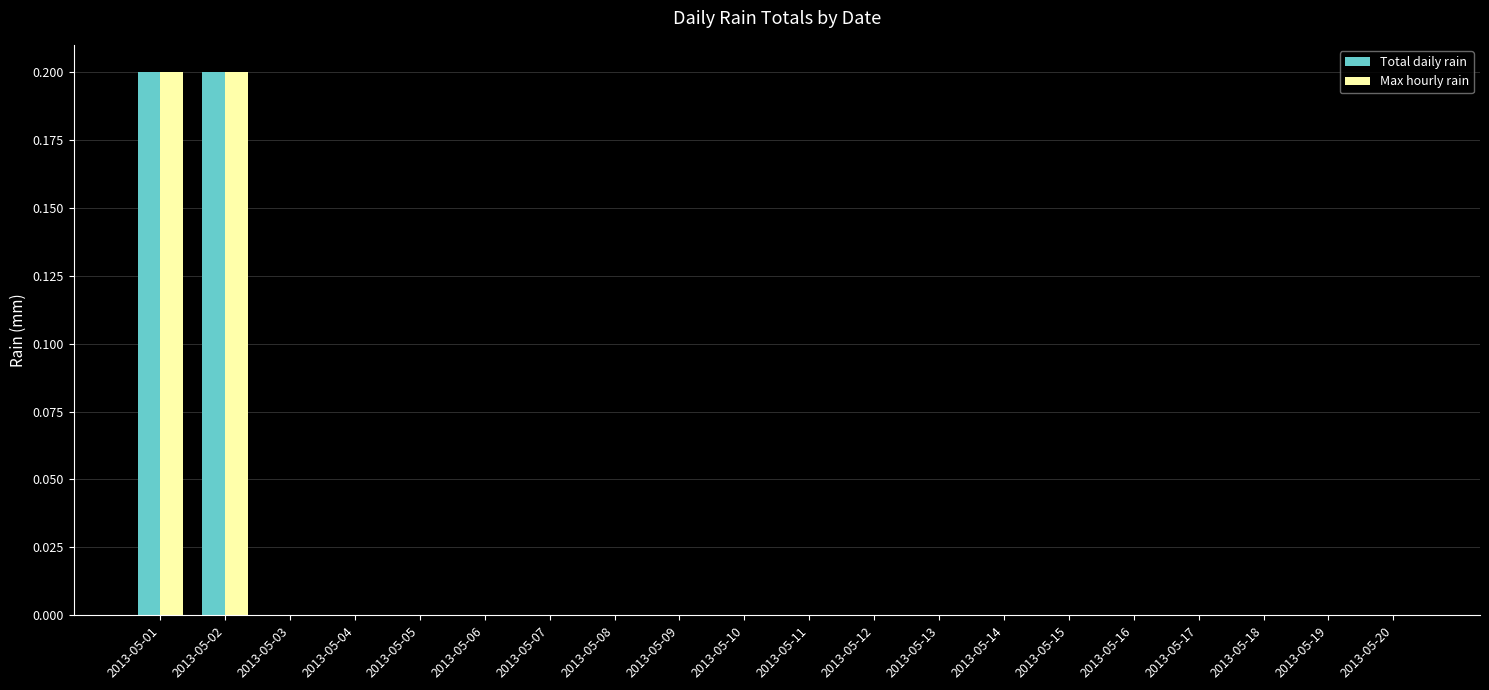

Reading right to left, extract all data points from this chart.

Total daily rain: 0.0	0.0	0.0	0.0	0.0	0.0	0.0	0.0	0.0	0.0	0.0	0.0	0.0	0.0	0.0	0.0	0.0	0.0	0.2	0.2
Max hourly rain: 0.0	0.0	0.0	0.0	0.0	0.0	0.0	0.0	0.0	0.0	0.0	0.0	0.0	0.0	0.0	0.0	0.0	0.0	0.2	0.2